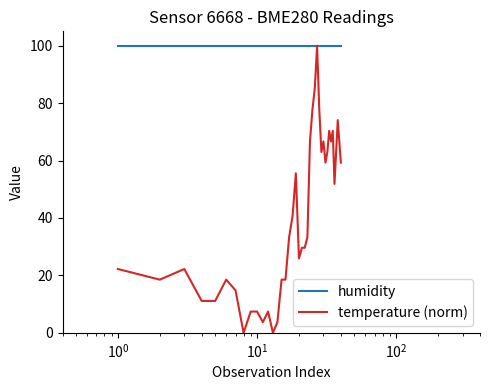

Which series has the widest spread of values?

temperature (norm)